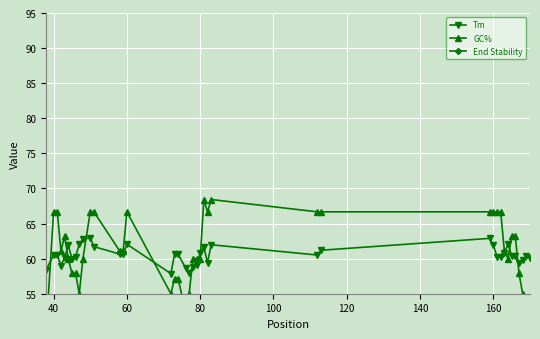

True or false: Tm has more than 2 interior local peaks.

True